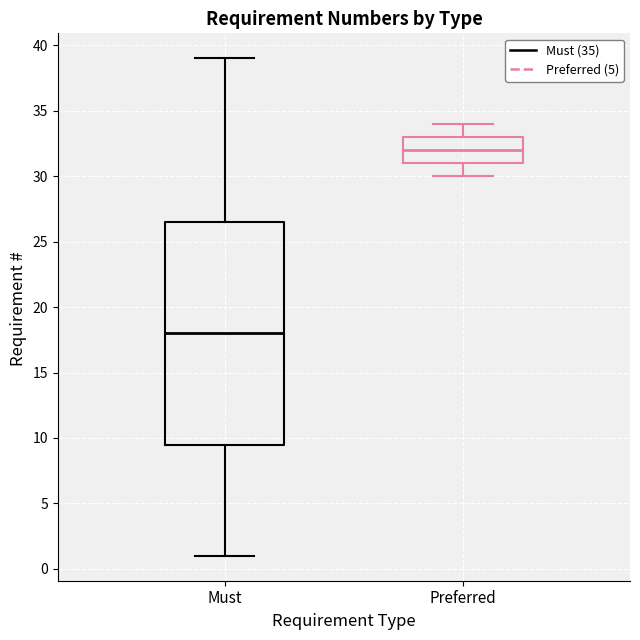

Reading left to right, read every box against the y-axis: the position of its median line, the range the box covers, and the ends of its whiskers. The values are not printed on the chart, so give them approximately, as read against the axis.

Must: median 18.0, box 9.5 to 26.5, whiskers 1.0 to 39.0
Preferred: median 32.0, box 31.0 to 33.0, whiskers 30.0 to 34.0